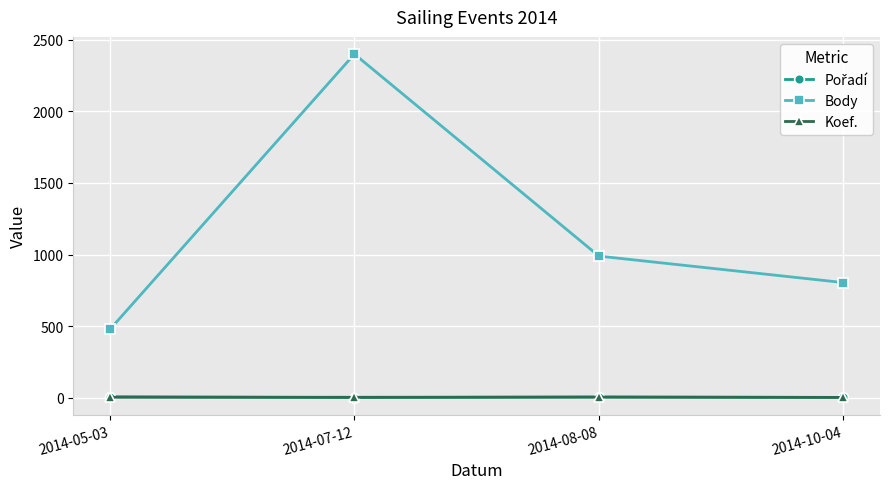

True or false: Body and Koef. cross at least once.

False